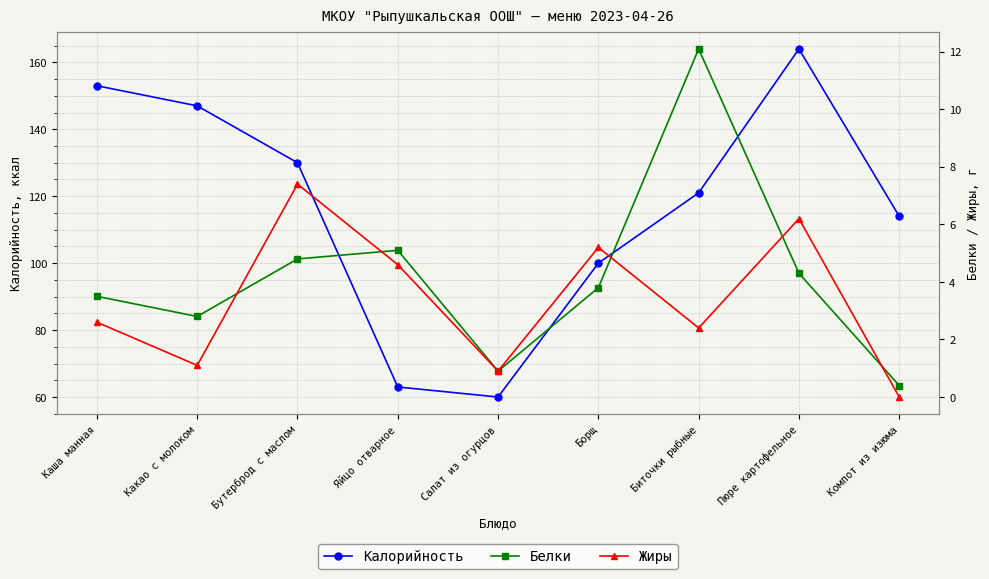

Is it true that Жиры equals 4.6 at Каша манная?

False